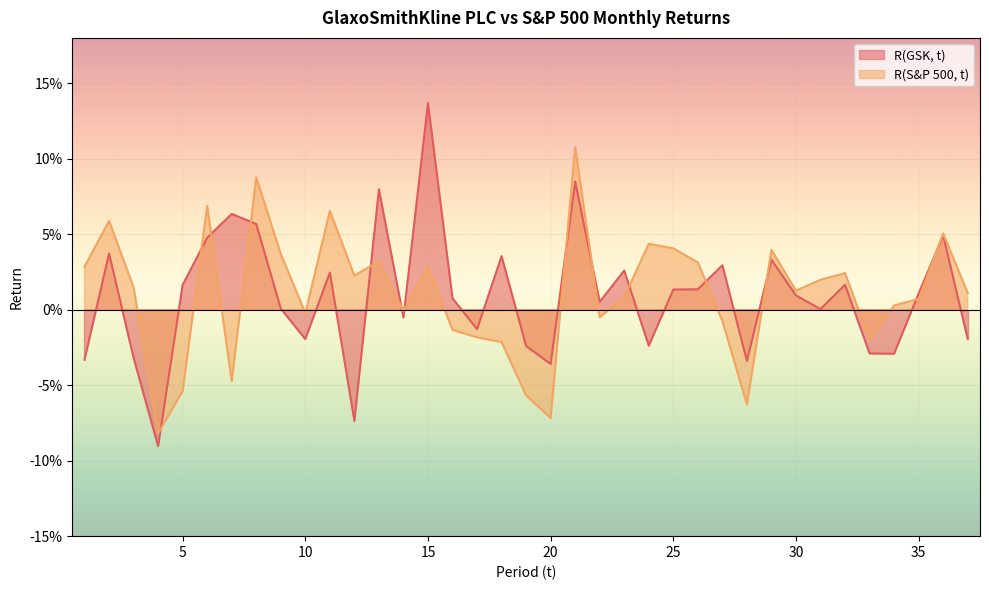

What is the sum of all R(GSK, t) values?

0.3